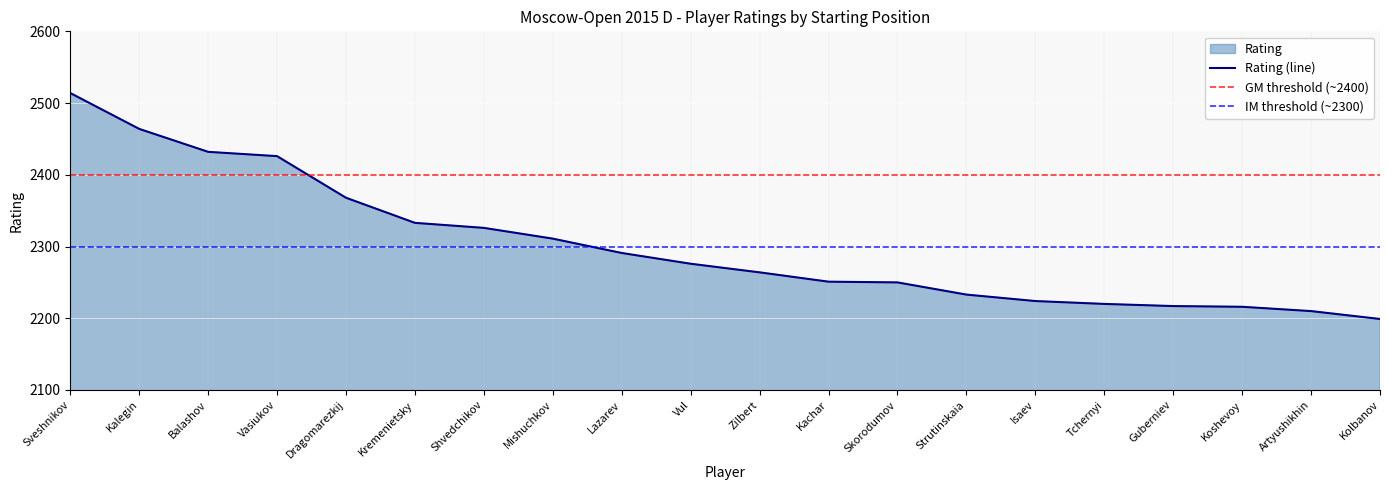

True or false: the data shows 1270 at Shvedchikov.

False